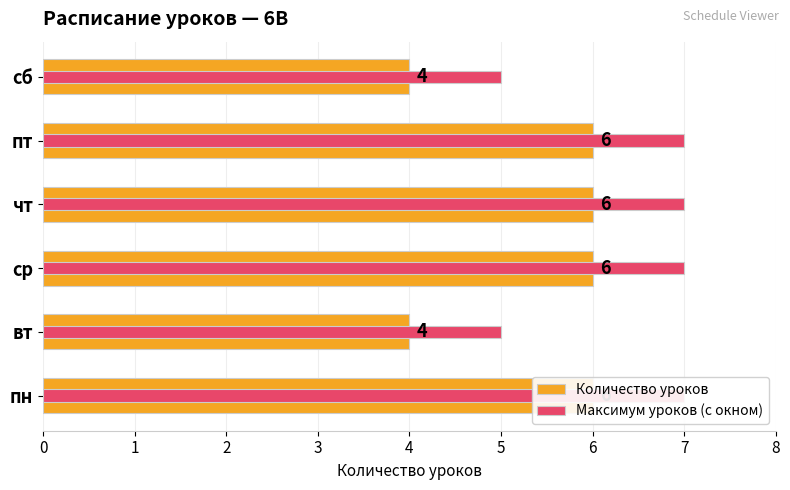

The value of Максимум уроков (с окном) at ср is 11. True or false?

False